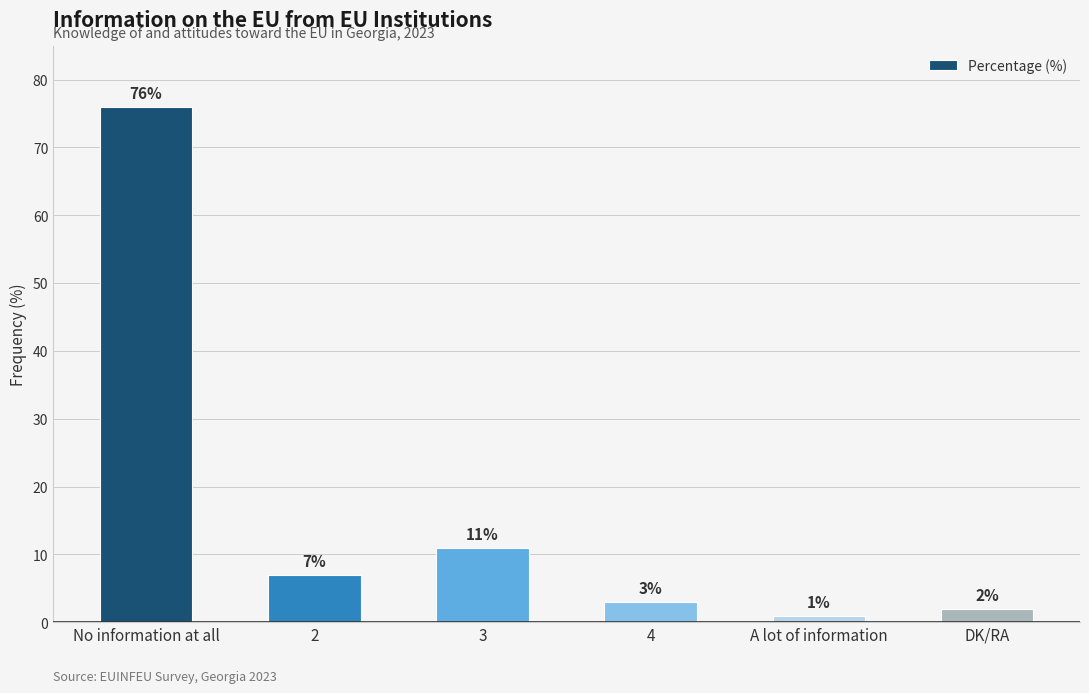

Reading left to right, transcribe all the data shown in this chart.

76	7	11	3	1	2